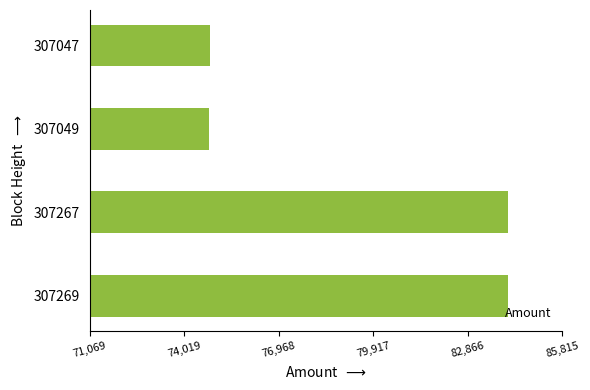

What is the maximum value shown in the chart?

84132.9